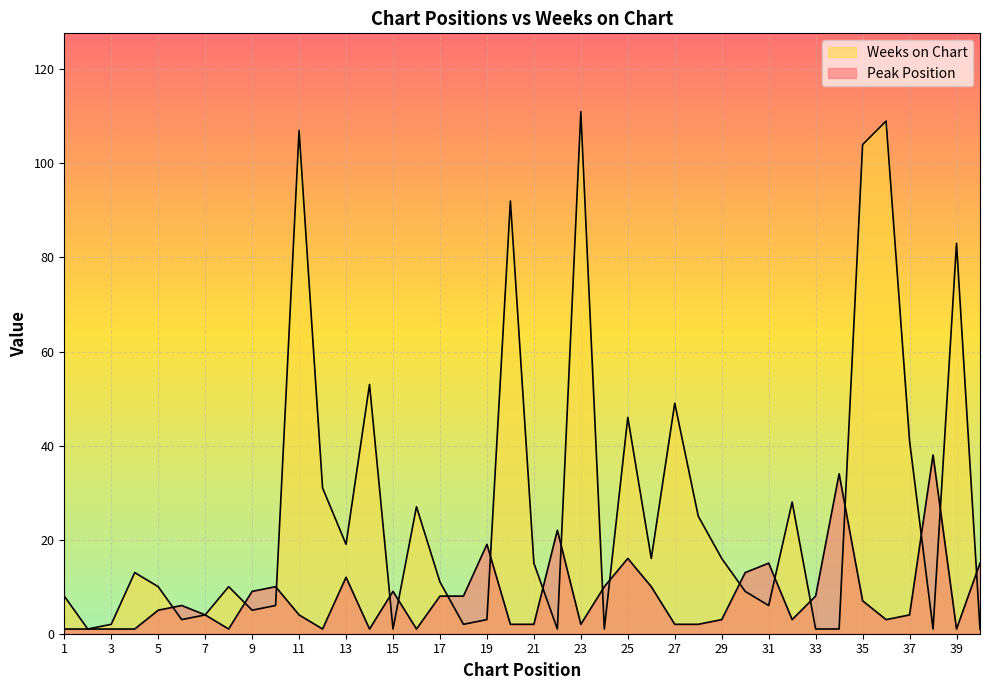

Which series has the largest total across all categories?

Weeks on Chart